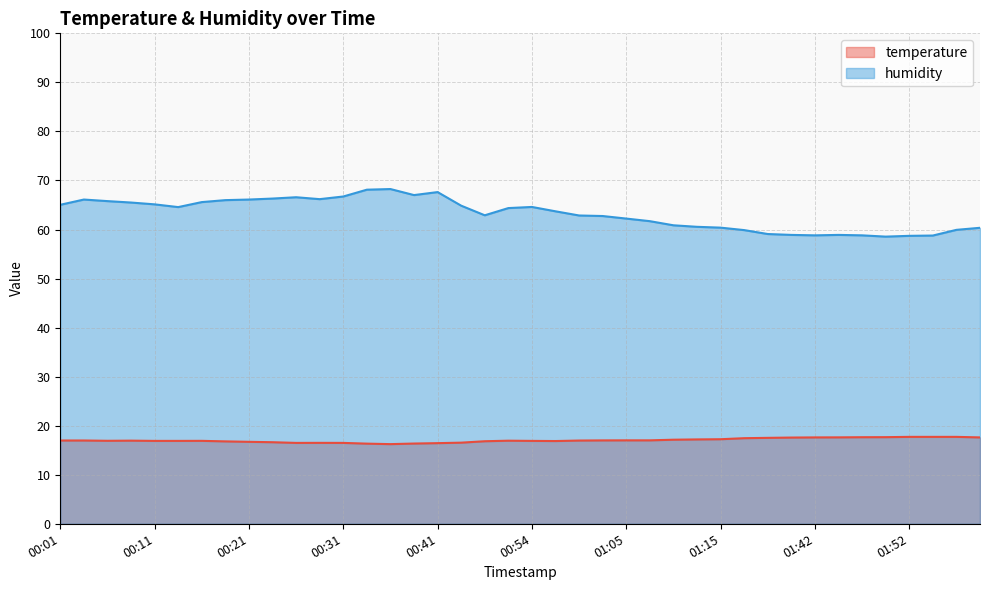

What is the label of the 6th point from the right?

01:47